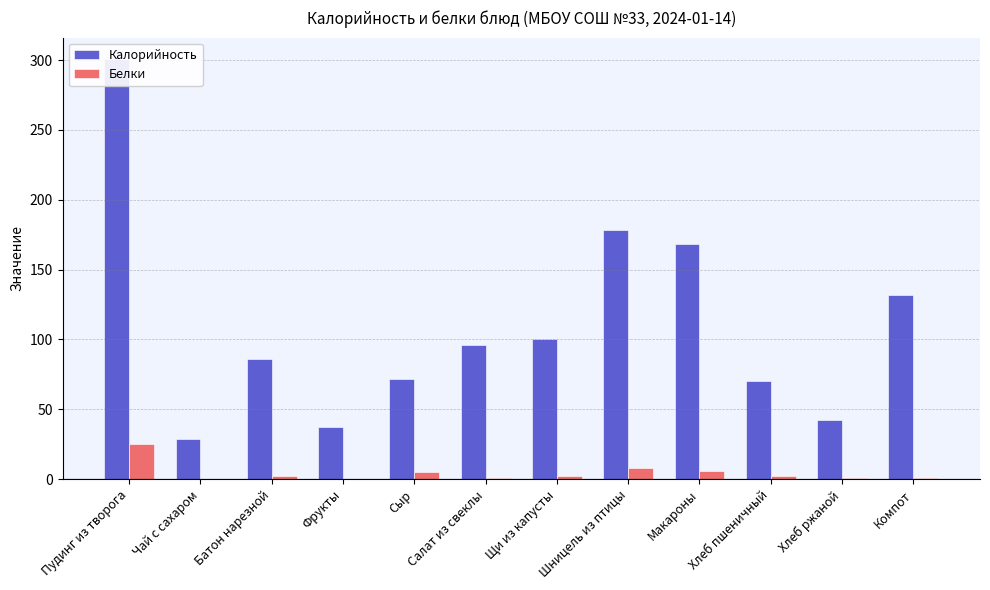

List the series in order of their overall mean, lowest first.

Белки, Калорийность